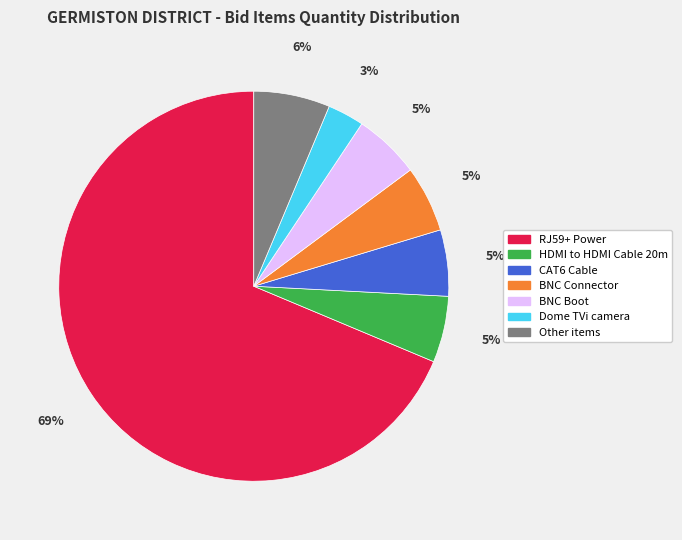

Combined, do BNC Boot and HDMI to HDMI Cable 20m account for over 50%?

No